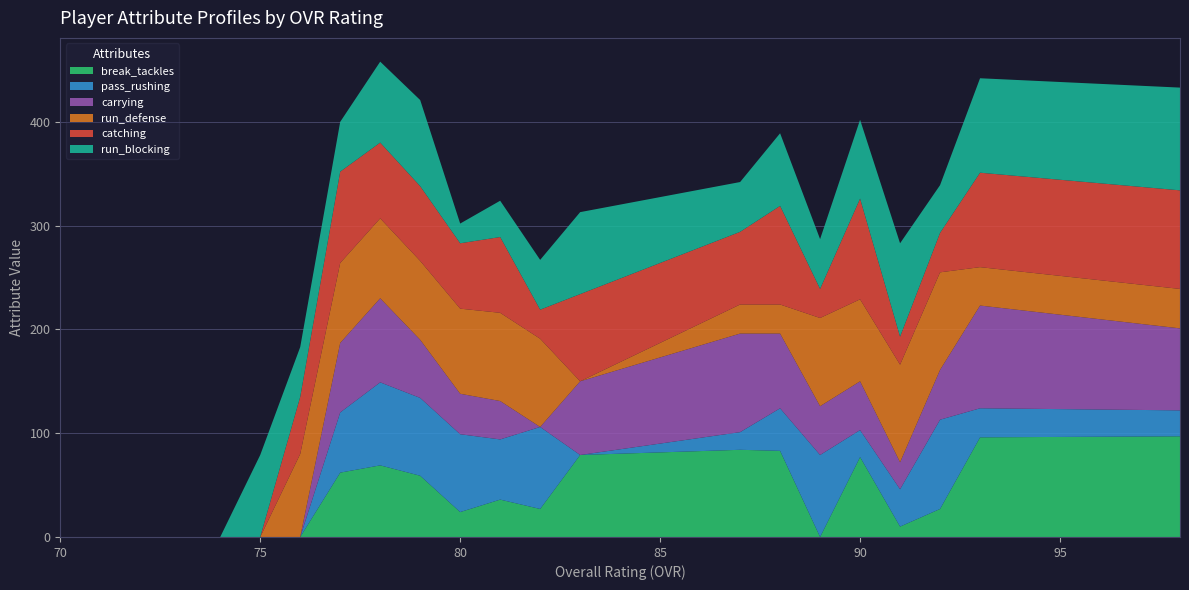

Reading right to left, transcribe all the data shown in this chart.

break_tackles: 97	96	27	10	77	0	83	84	79	27	36	24	59	69	62	0	0	0	0	0	0
pass_rushing: 25	28	86	36	26	79	41	17	0	79	58	75	75	80	58	0	0	0	0	0	0
carrying: 79	99	48	26	47	47	72	95	71	0	37	39	56	81	67	0	0	0	0	0	0
run_defense: 38	37	94	94	79	85	28	28	0	85	85	82	76	77	77	80	0	0	0	0	0
catching: 95	91	38	27	97	28	95	70	84	28	73	63	72	73	88	55	0	0	0	0	0
run_blocking: 99	91	46	90	76	48	70	48	79	48	35	19	83	78	48	48	79	0	0	0	0